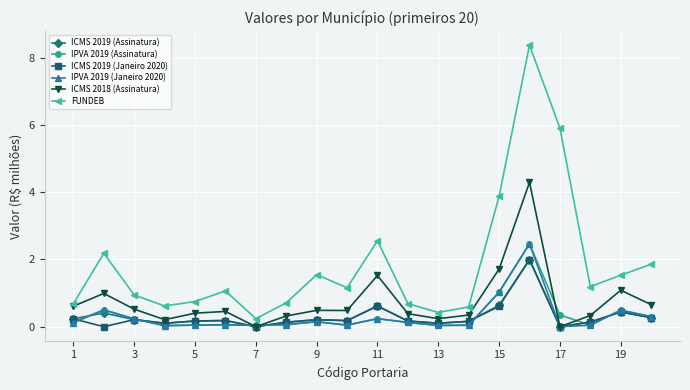

What is the highest value of the ICMS 2018 (Assinatura) series?

4.3